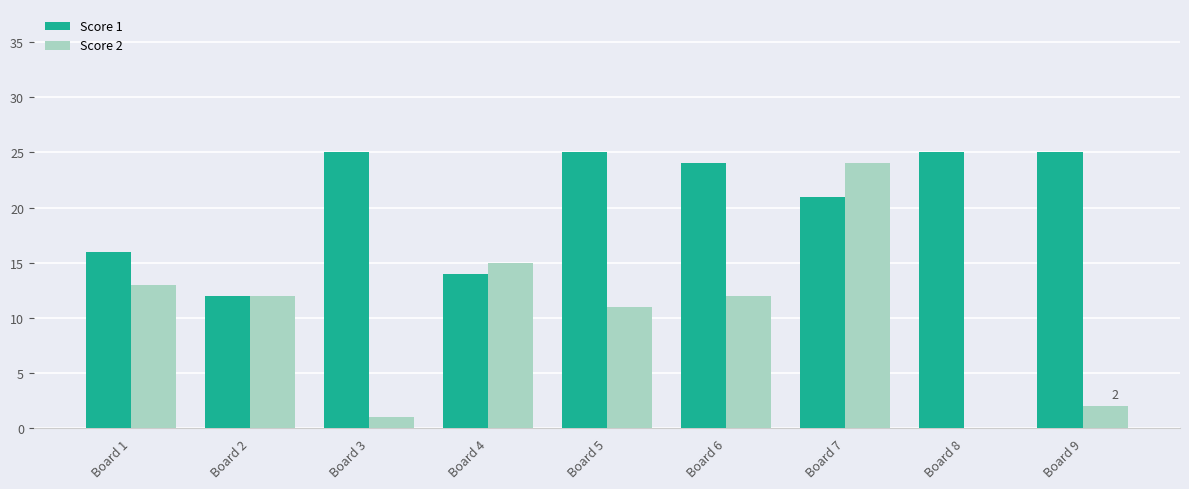

Reading right to left, list all the values displayed in this chart.

Score 1: Board 9=25	Board 8=25	Board 7=21	Board 6=24	Board 5=25	Board 4=14	Board 3=25	Board 2=12	Board 1=16
Score 2: Board 9=2	Board 8=0	Board 7=24	Board 6=12	Board 5=11	Board 4=15	Board 3=1	Board 2=12	Board 1=13